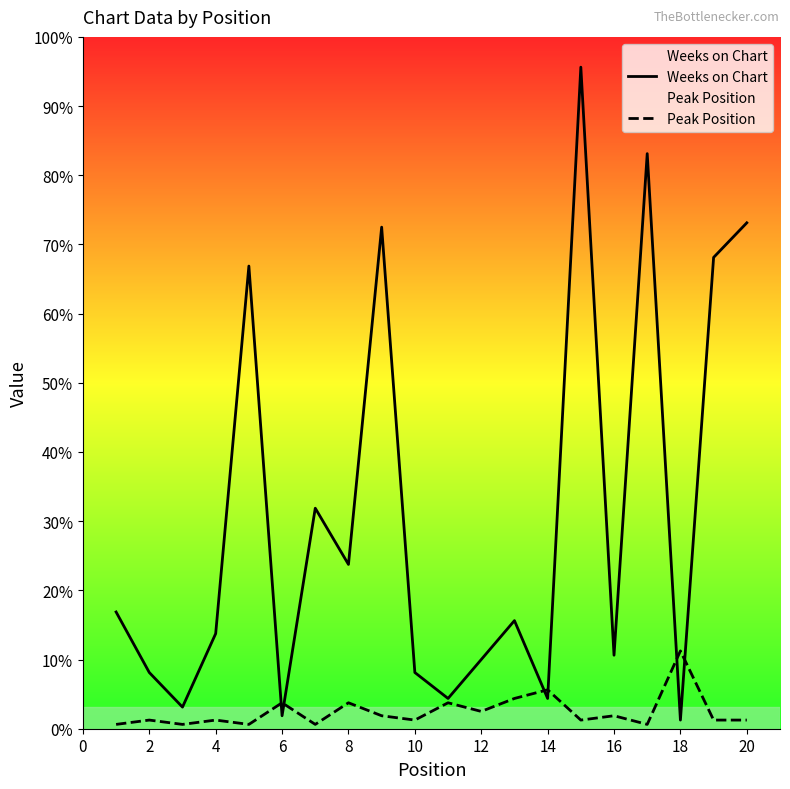

The Peak Position series shows 3 at 12. True or false?

False